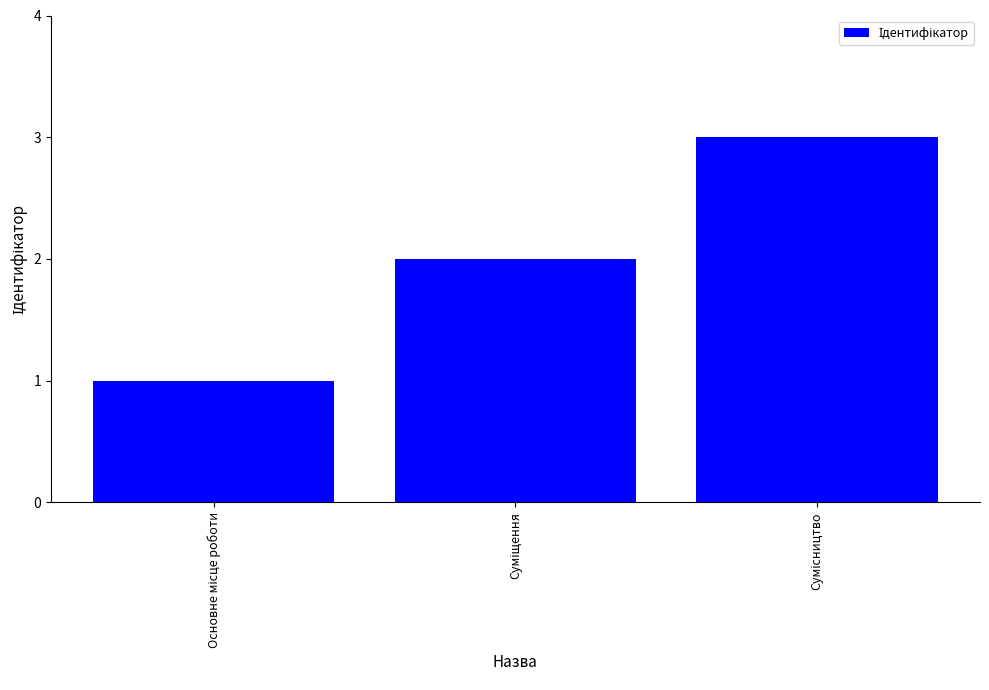

What is the difference between the maximum and minimum values?

2